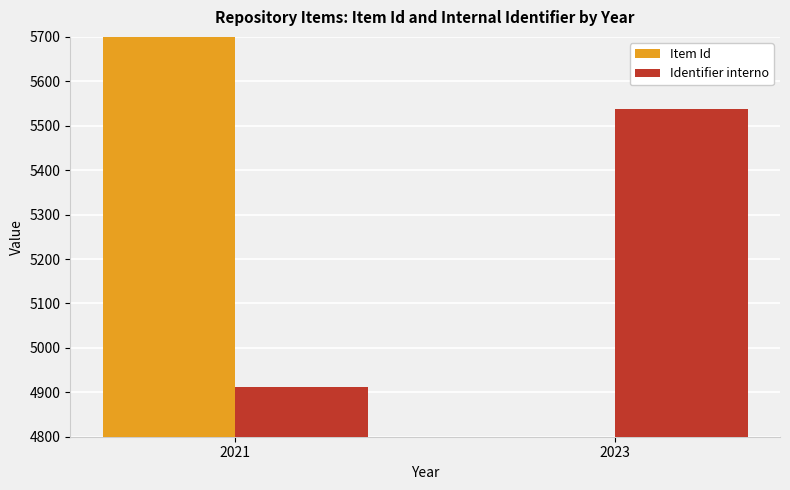

Which series has the largest total across all categories?

Item Id